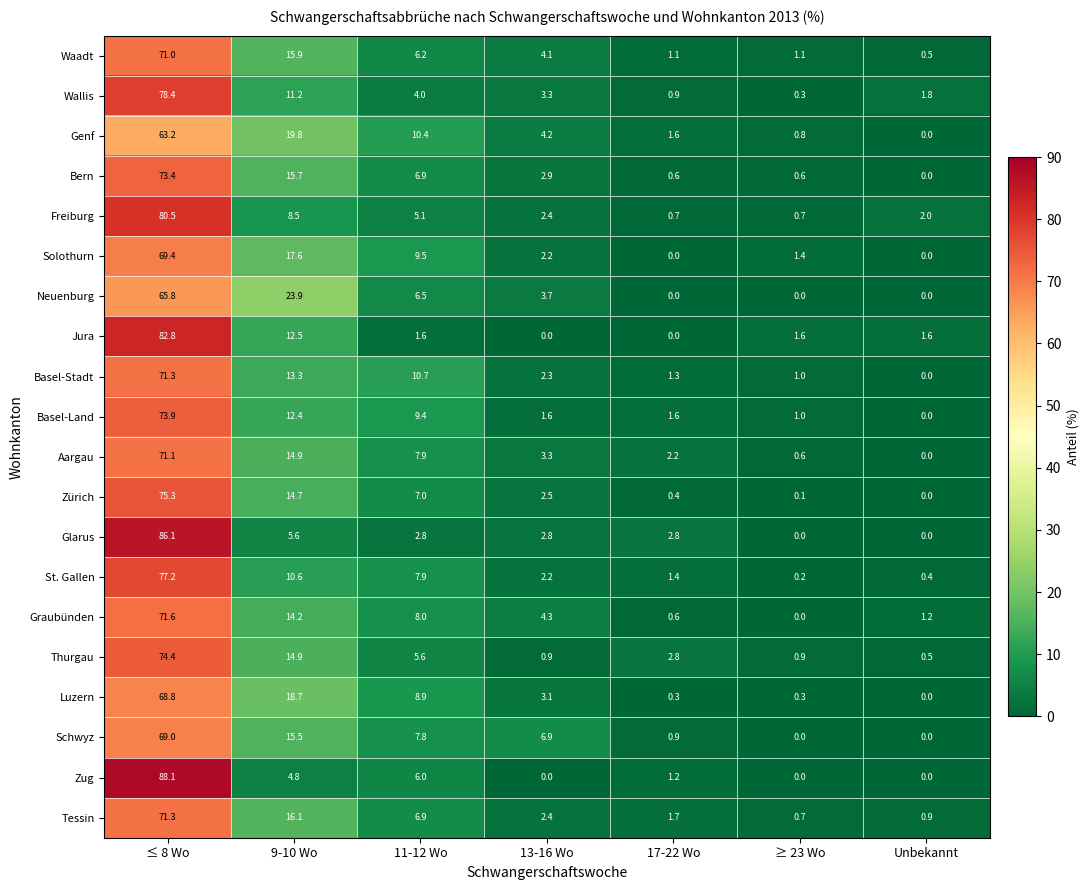

True or false: Thurgau has a value of 2.3 at 11-12 Wo.

False